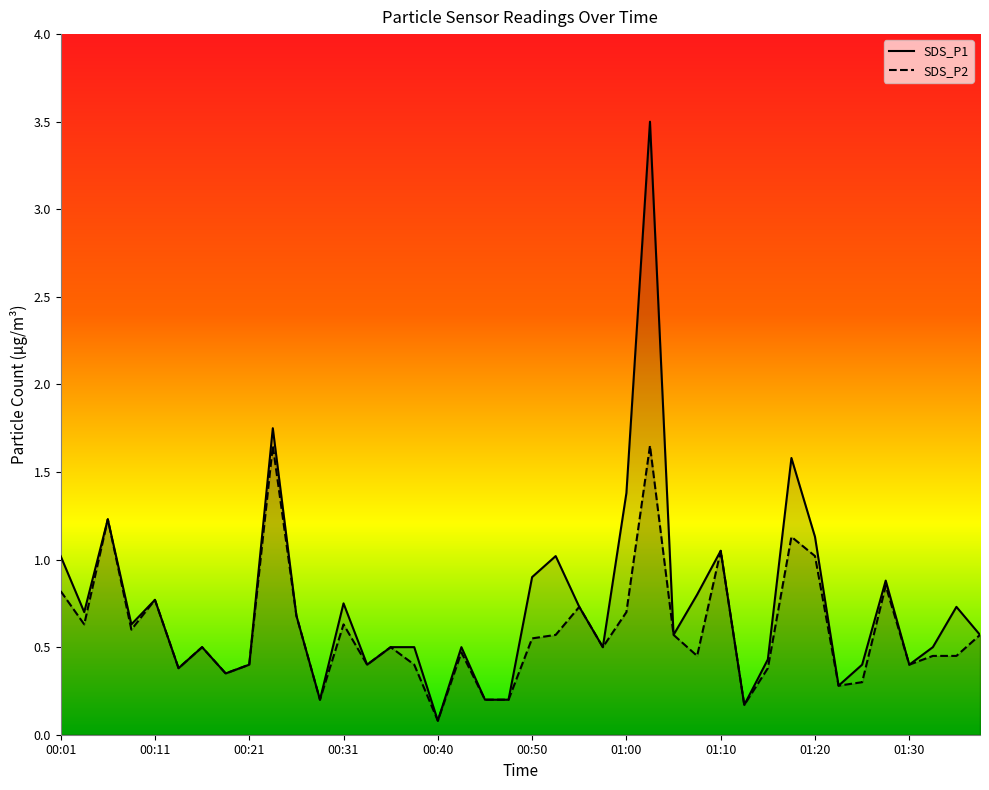

Read the SDS_P2 value at 00:16.

0.5